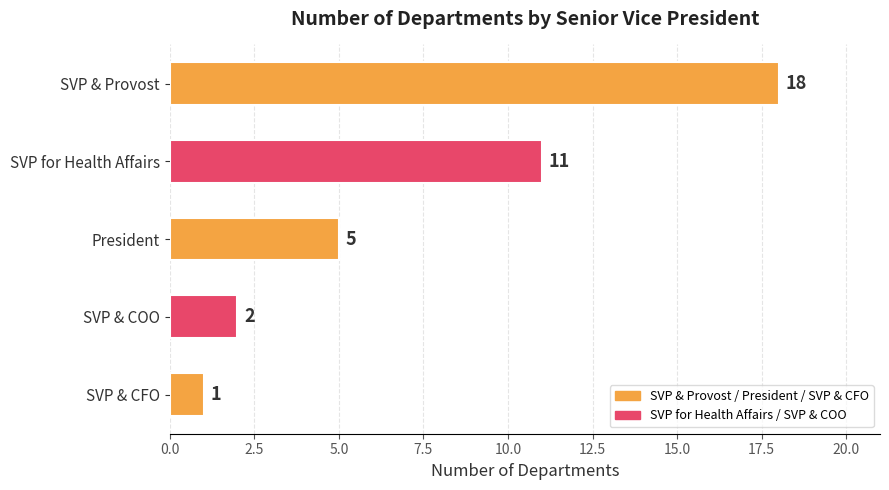

List the labels in order of value, largest first.

SVP & Provost, SVP for Health Affairs, President, SVP & COO, SVP & CFO